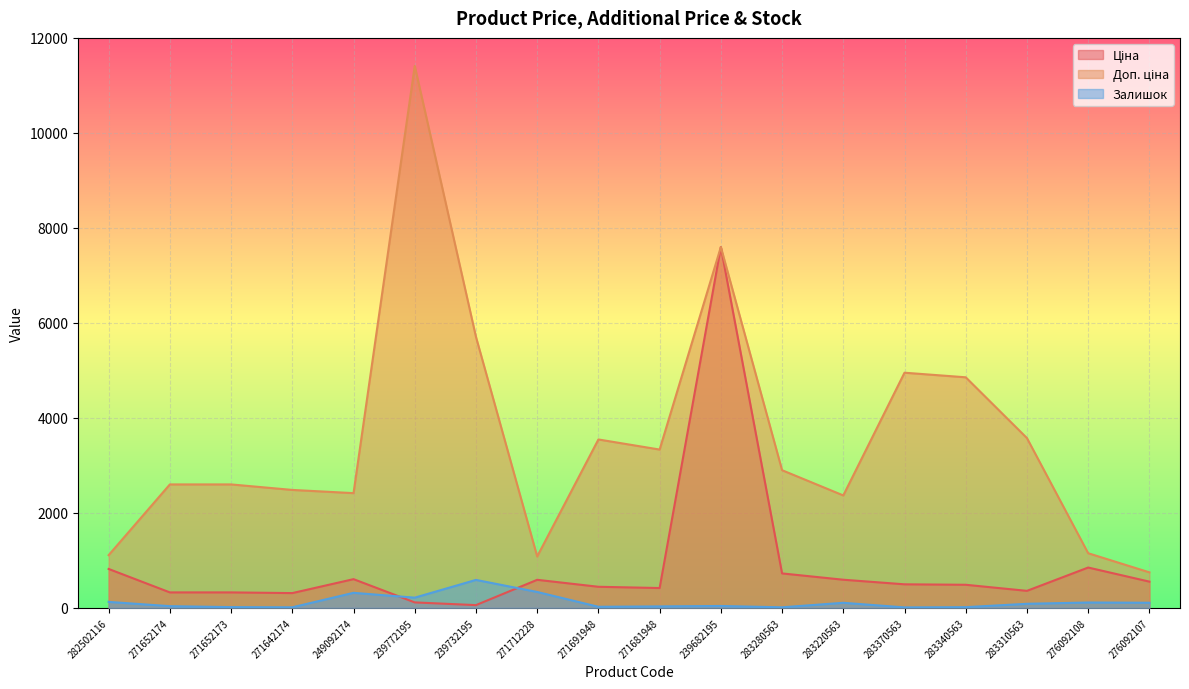

True or false: Ціна has more than 1 interior local peaks.

True